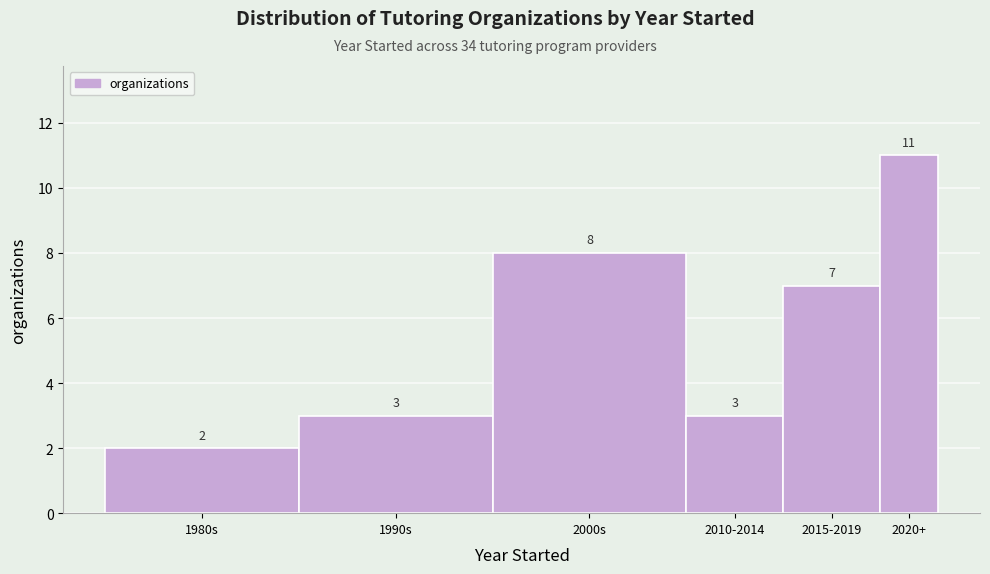

Reading left to right, extract all data points from this chart.

1980s=2	1990s=3	2000s=8	2010-2014=3	2015-2019=7	2020+=11